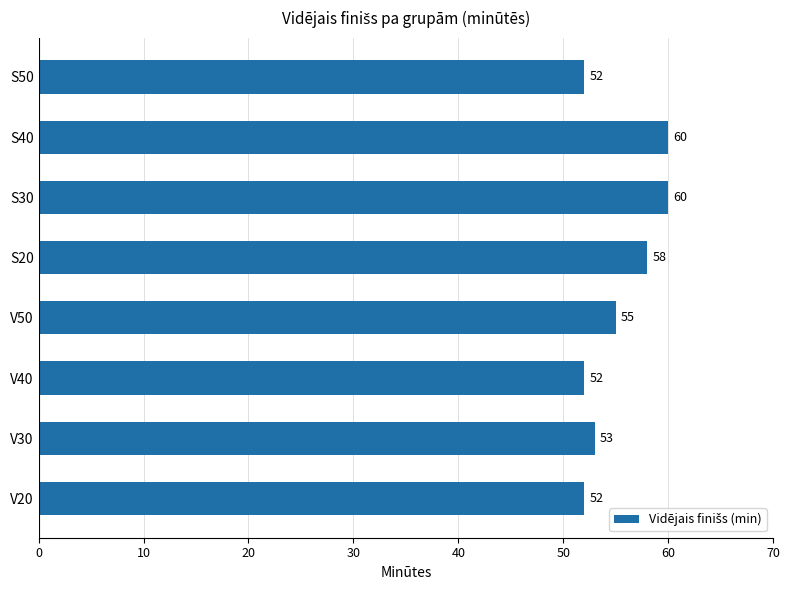

How many data points are less than 55?

4